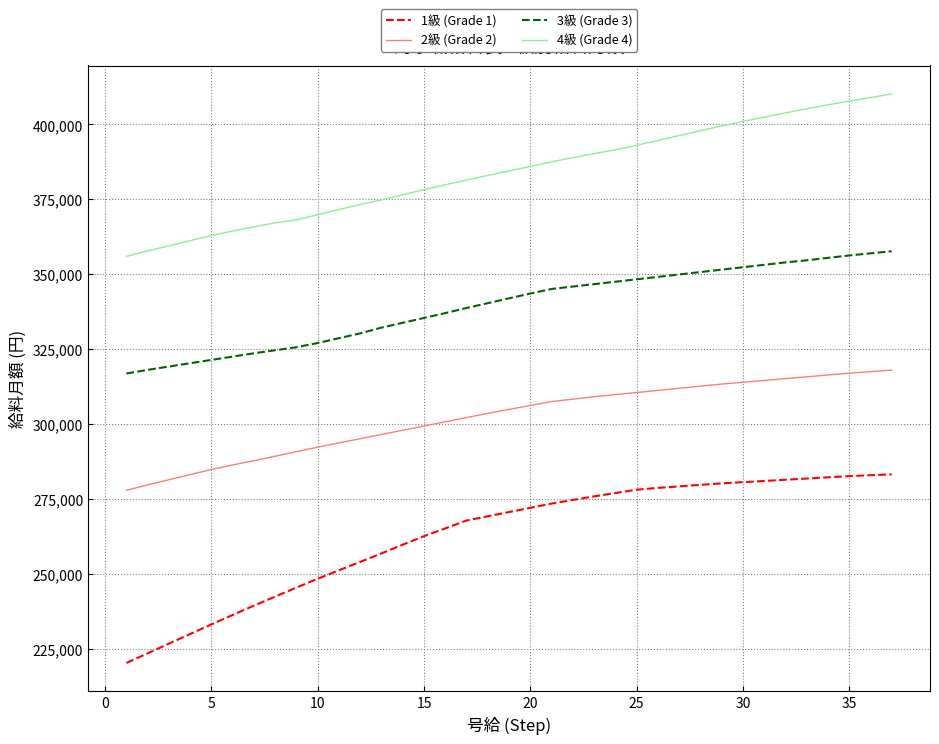

True or false: 3級 (Grade 3) and 1級 (Grade 1) intersect in this chart.

False